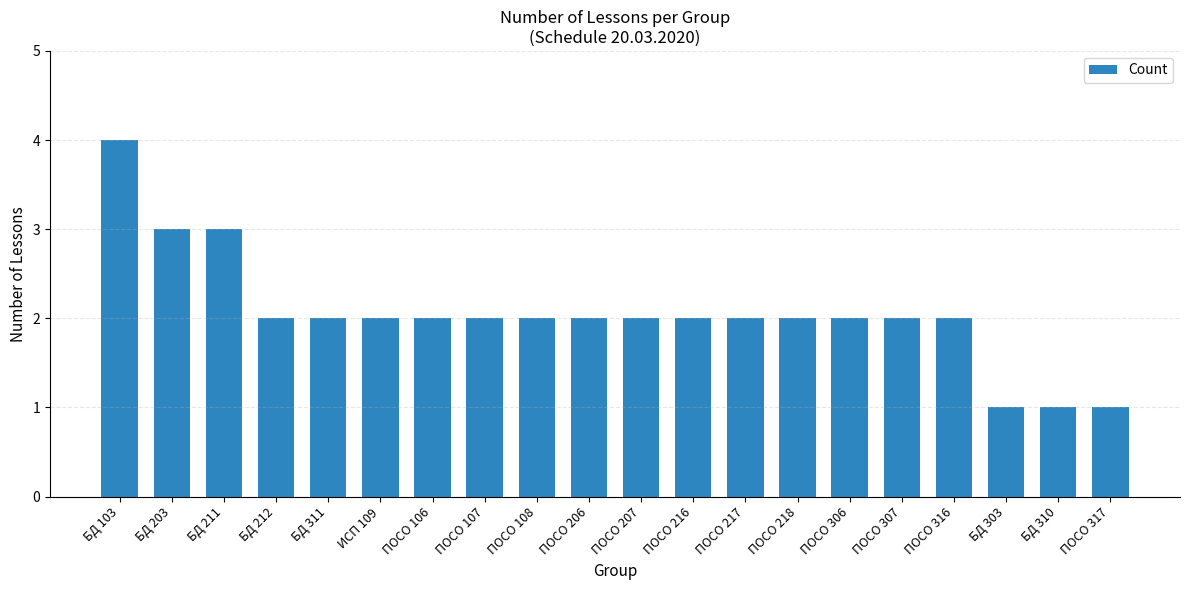

The chart shows a value of 1 at ПОСО 107. True or false?

False